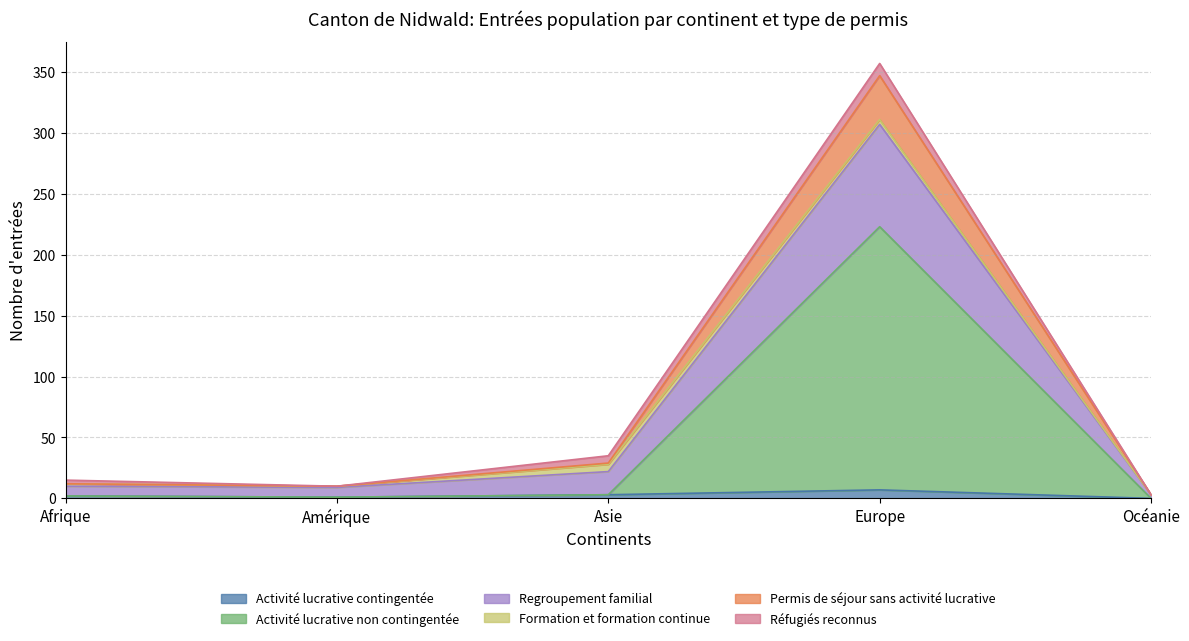

How many interior local valleys does the Activité lucrative non contingentée series have?

1